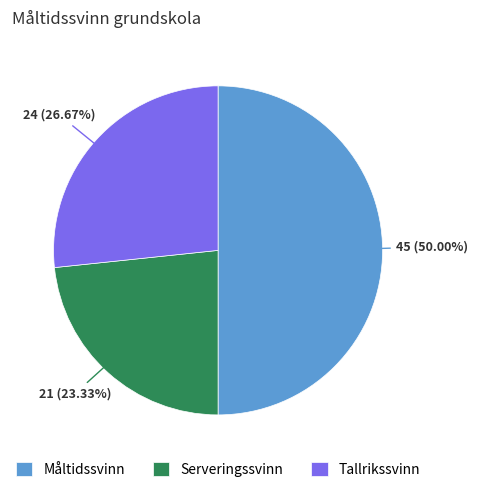

What is the ratio of the value at Serveringssvinn to the value at Måltidssvinn?

0.5